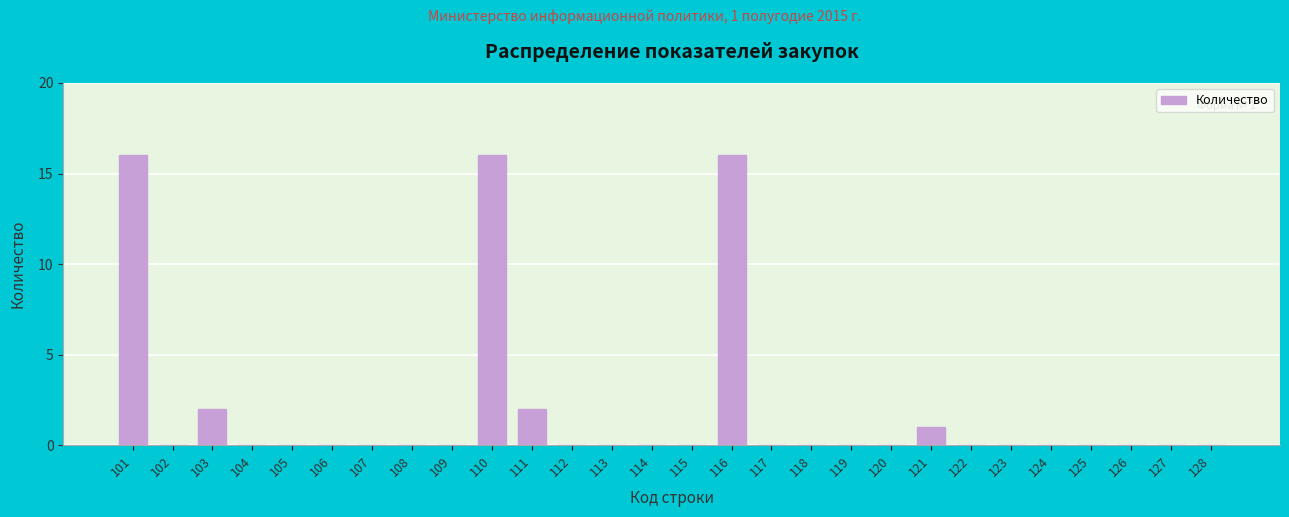

Reading right to left, list all the values displayed in this chart.

128=0	127=0	126=0	125=0	124=0	123=0	122=0	121=1	120=0	119=0	118=0	117=0	116=16	115=0	114=0	113=0	112=0	111=2	110=16	109=0	108=0	107=0	106=0	105=0	104=0	103=2	102=0	101=16